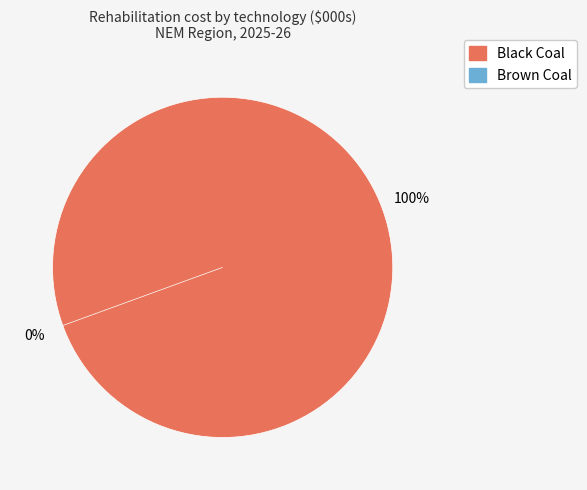

To the nearest percent, what is the difference between the largest and smallest slice percentages?

100%